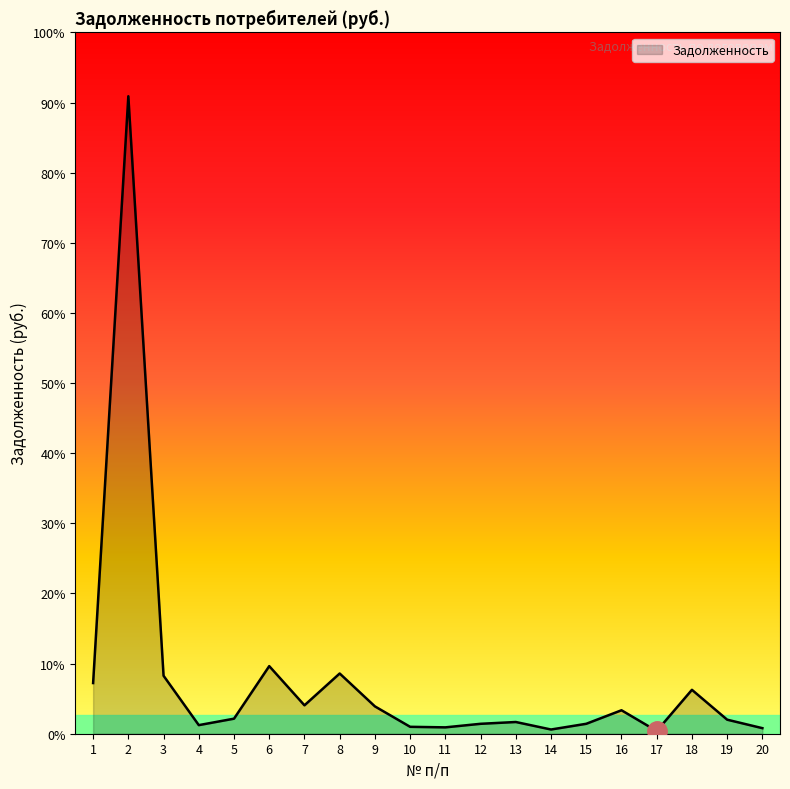

List the labels in order of value, smallest first.

17, 14, 20, 11, 10, 4, 12, 15, 13, 19, 5, 16, 9, 7, 18, 1, 3, 8, 6, 2